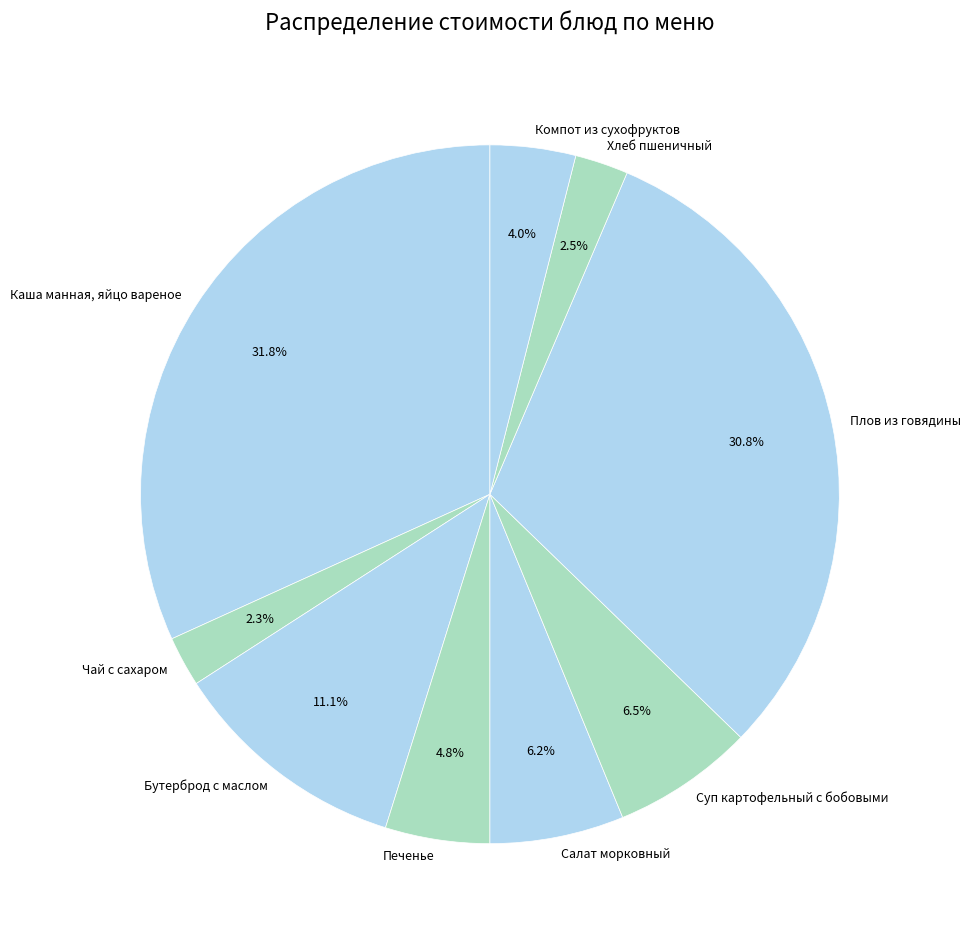

Which slice is the largest?

Каша манная, яйцо вареное